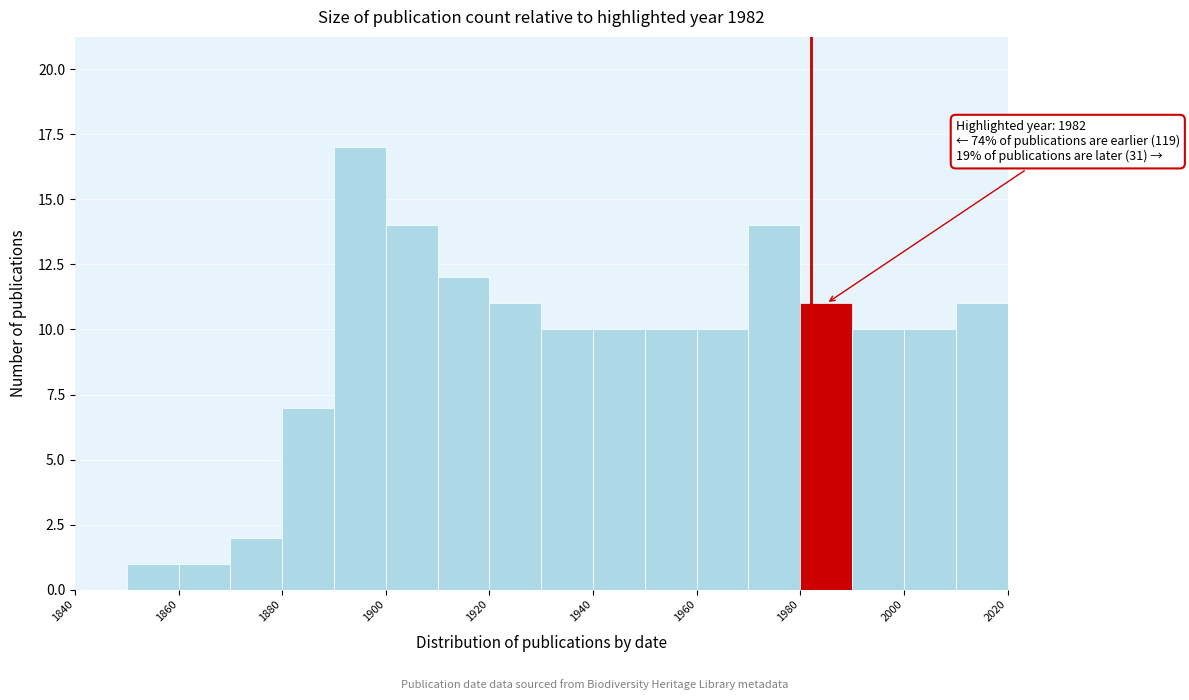

Which range on the x-axis has the tallest bar?

1890 to 1900